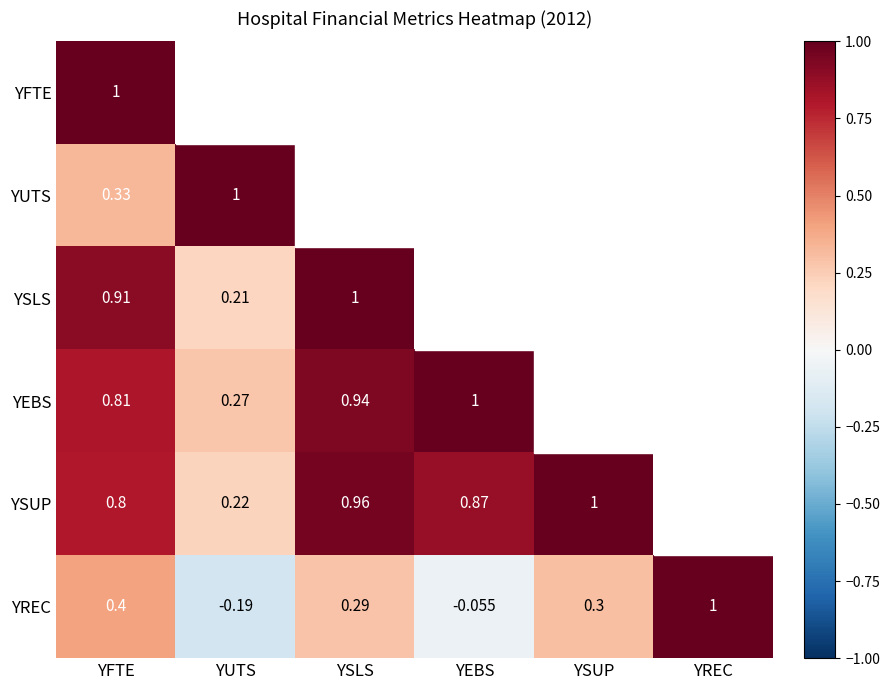

Rank the series at YFTE from highest to lowest value.

YFTE, YSLS, YEBS, YSUP, YREC, YUTS